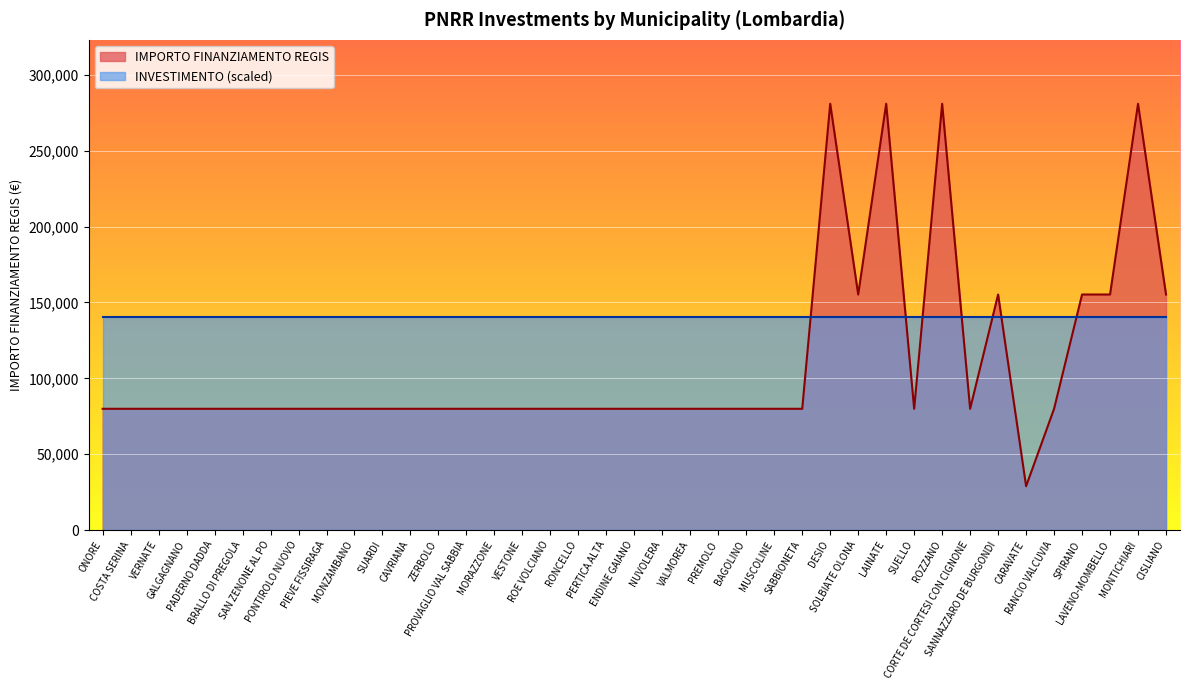

At which category does the data reach its first local peak?

DESIO